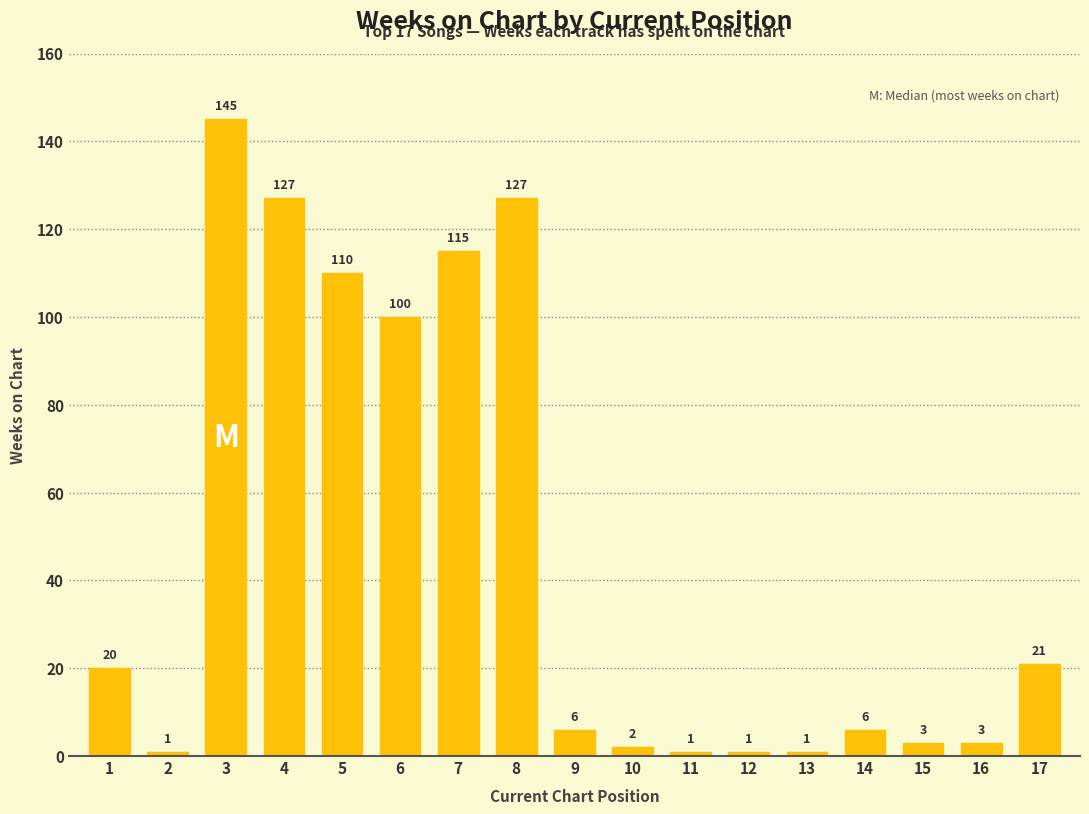

Where is the data nearest to the value 73?

6